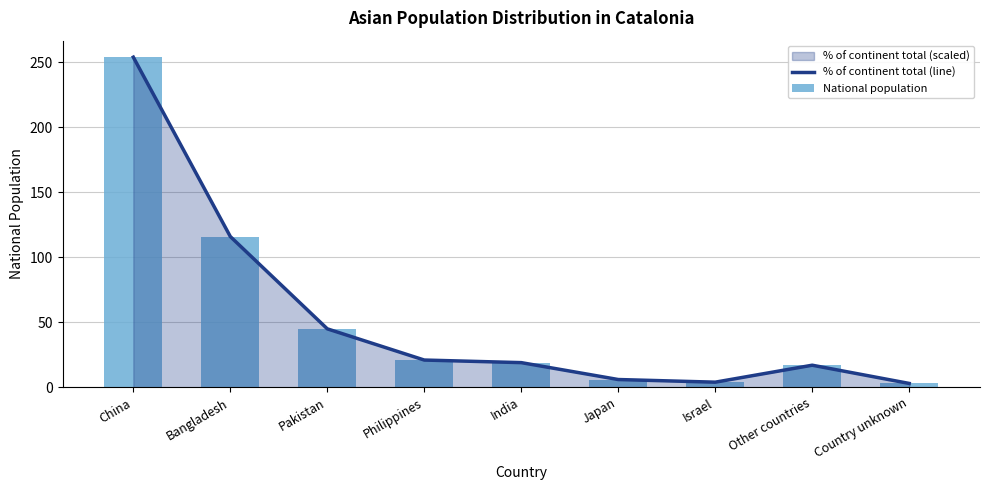

At which label is % of continent total (line) closest to 128?

Bangladesh